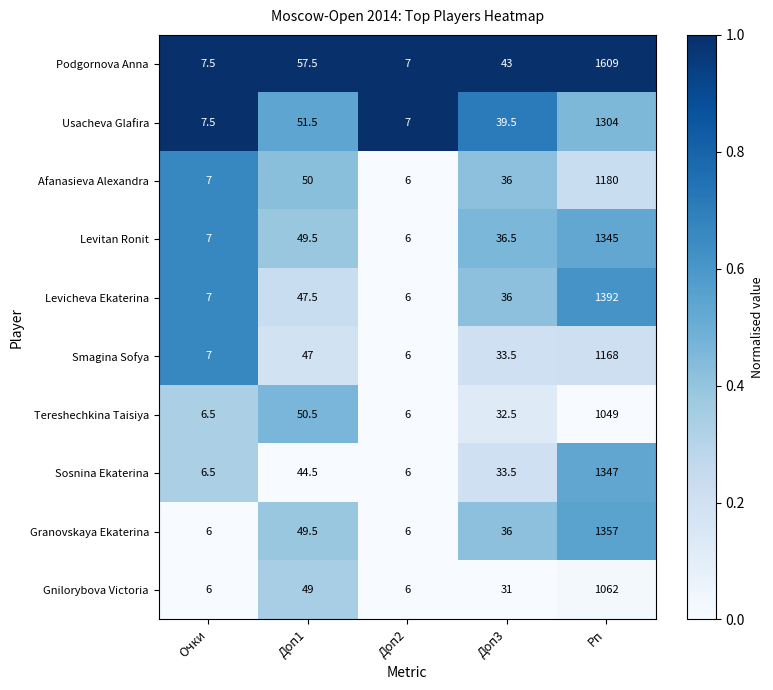

What is the difference between the second highest and second lowest values in the Smagina Sofya series?

40.0